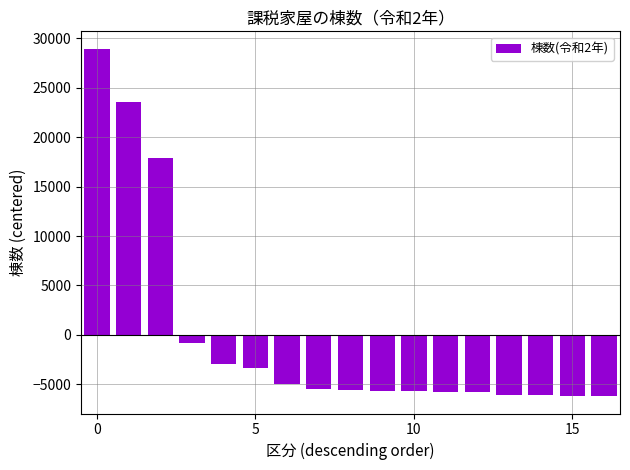

What is the value of the 3rd bar from the left?

17917.1